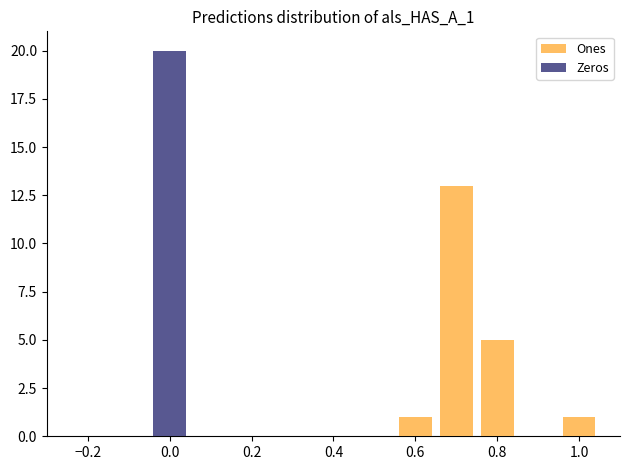

Rank the series at −0.2 from lowest to highest value.

Ones, Zeros